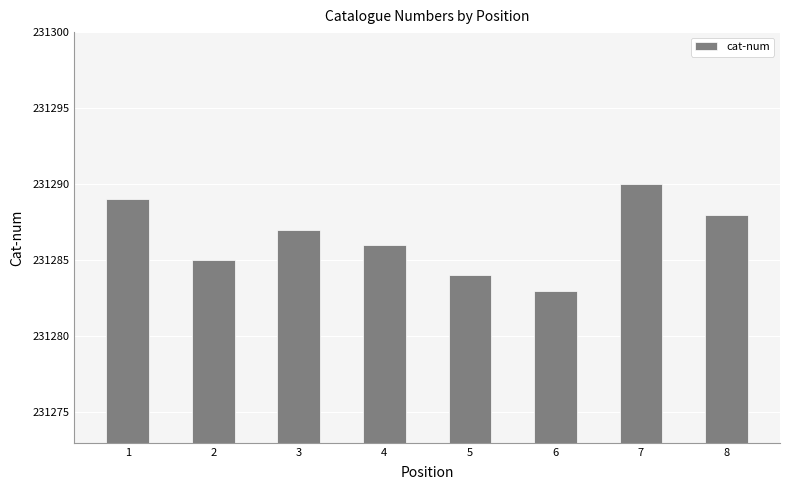

What is the smallest value displayed?

231283